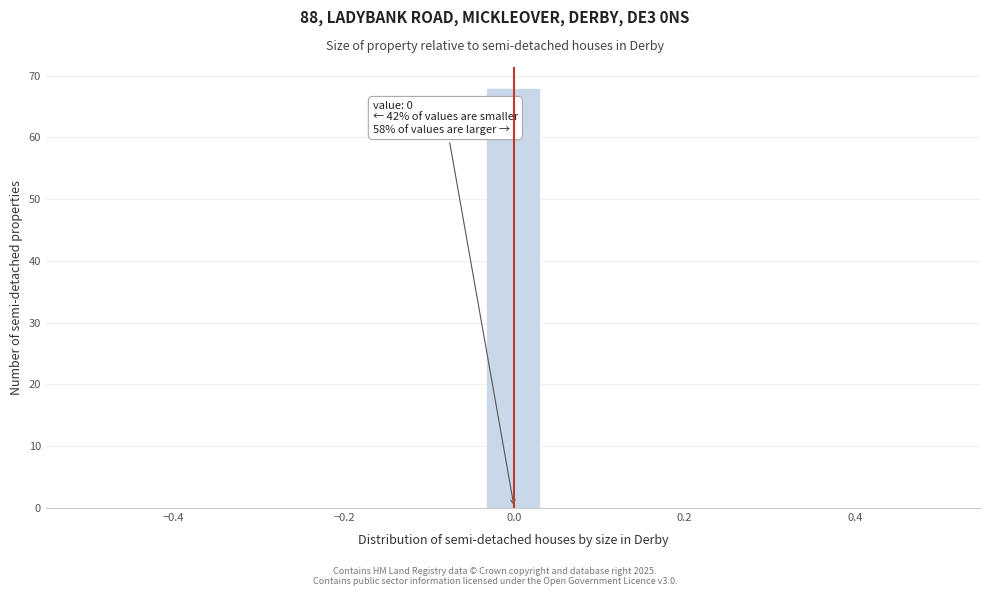

Read against the x-axis, roughly where is the centre of the tallest bar?

0.00